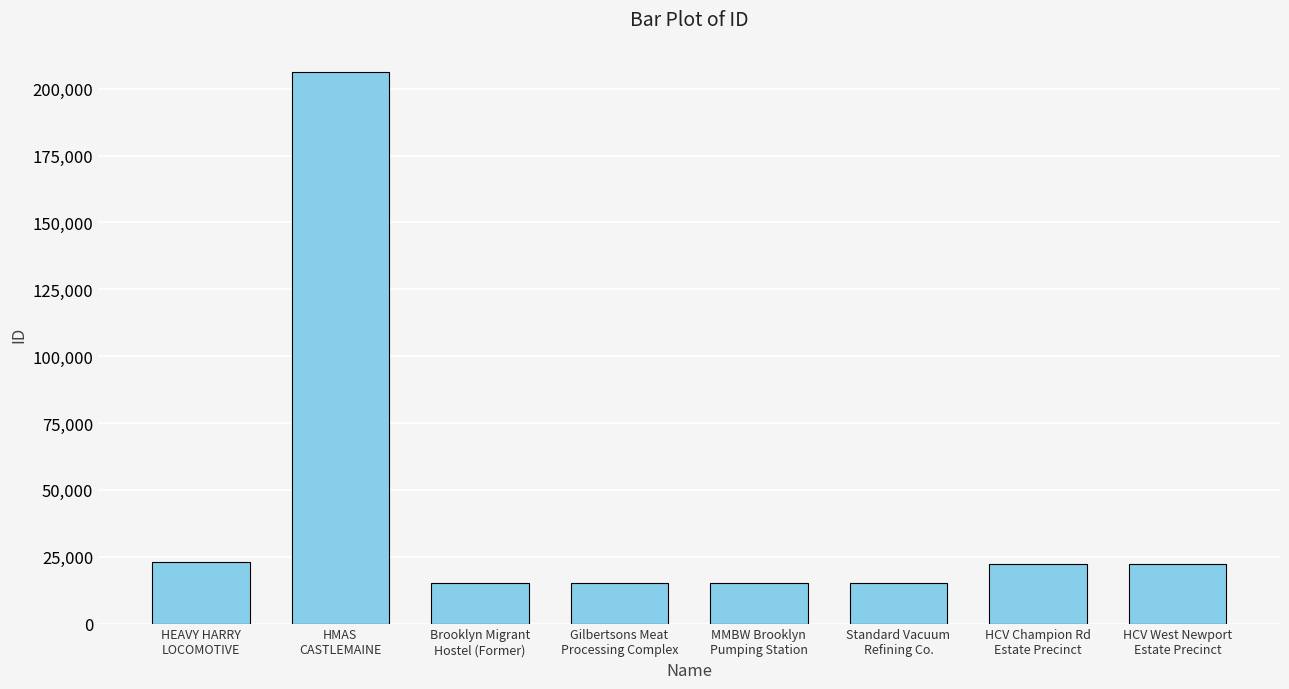

What is the value of the 1st bar from the left?

23010